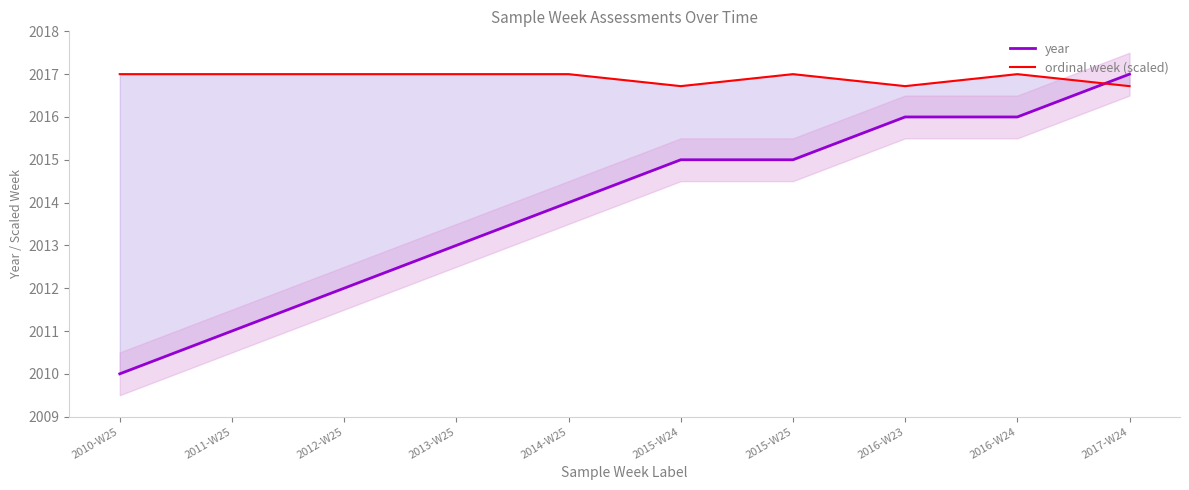

What are all the series names shown in the legend?

year, ordinal week (scaled)